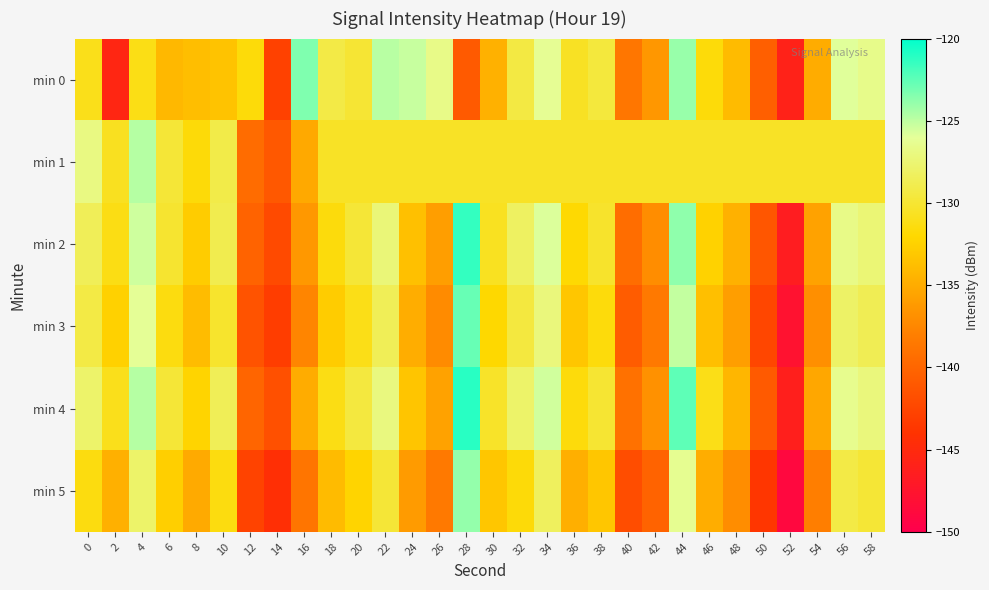

Rank the series by their maximum value, from highest to lowest.

min 4, min 2, min 3, min 0, min 5, min 1